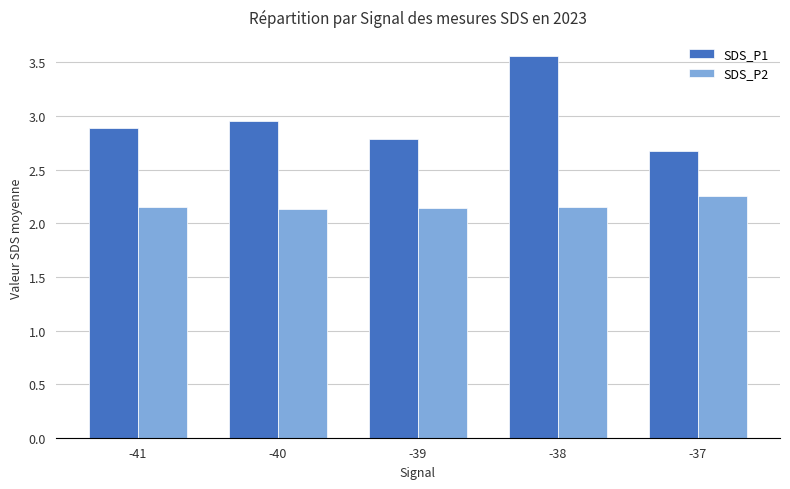

What is the sum of the SDS_P2 values at -38 and -41?

4.3